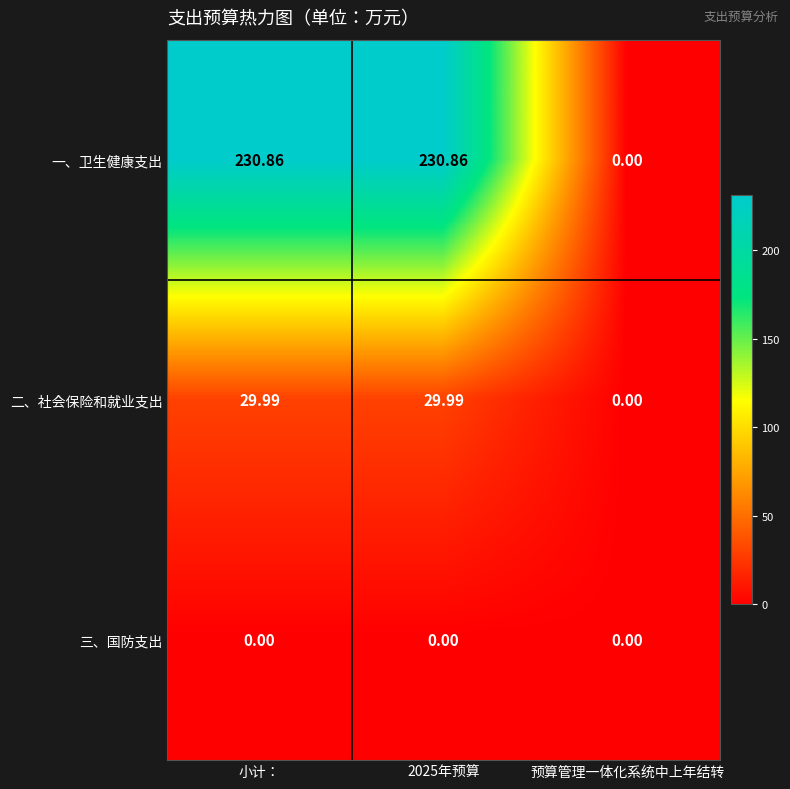

Is the value of 二、社会保险和就业支出 at 小计： greater than the value of 一、卫生健康支出 at 预算管理一体化系统中上年结转?

Yes